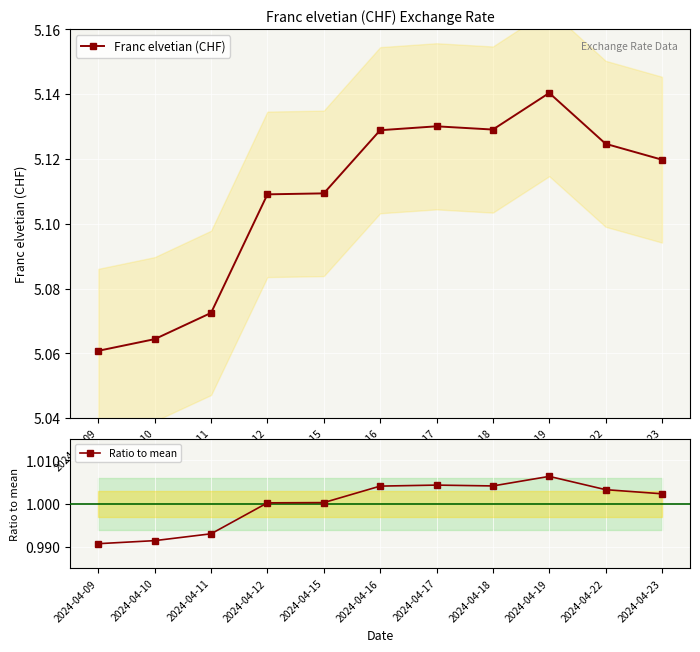

Where is the first local minimum for Ratio to mean?

2024-04-18